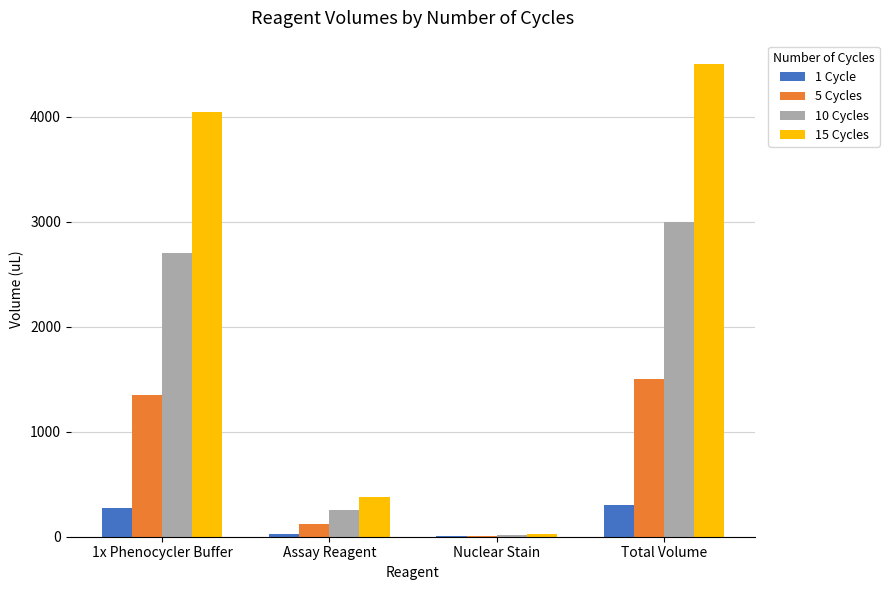

Which label corresponds to the largest value in the chart?

Total Volume